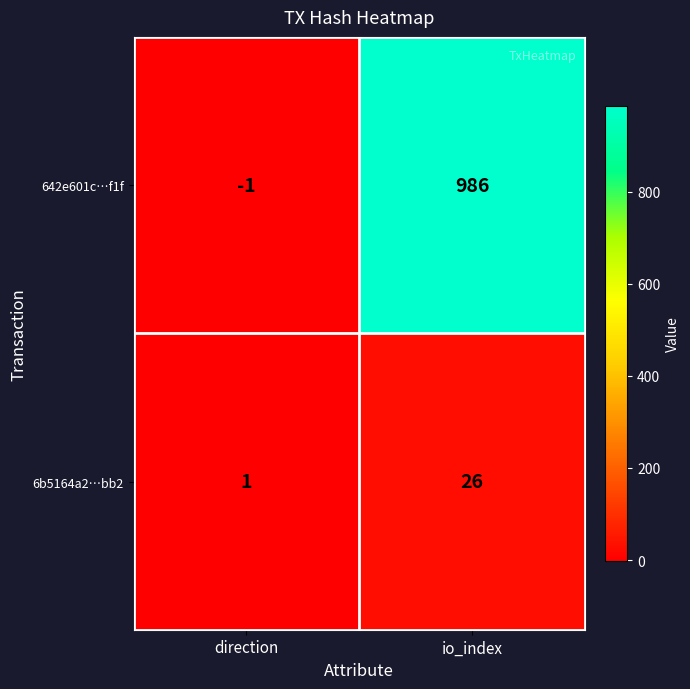

At io_index, list the series in order from smallest to largest.

6b5164a2…bb2, 642e601c…f1f